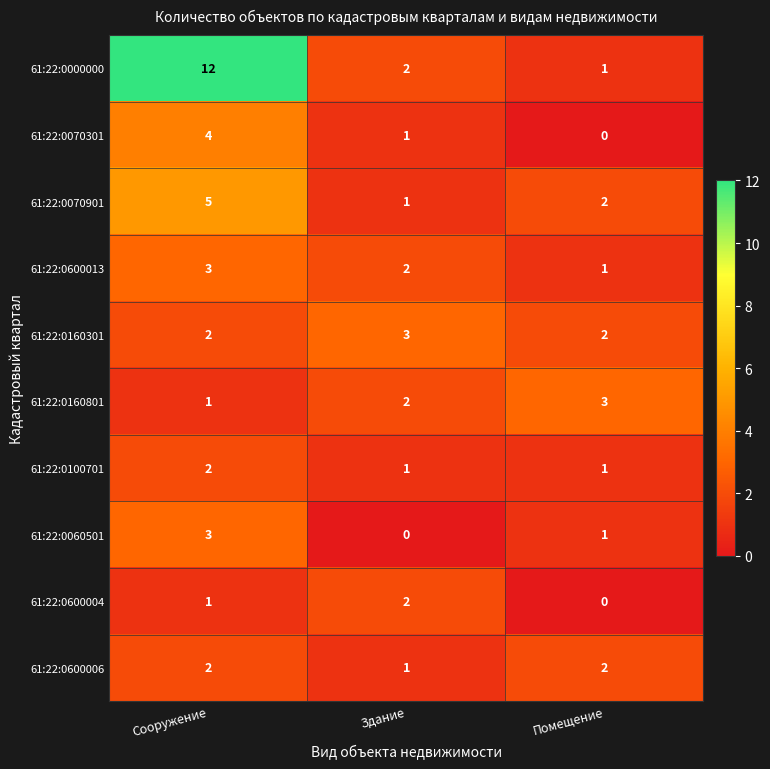

What is the sum of the 61:22:0070301 values at Сооружение and Здание?

5